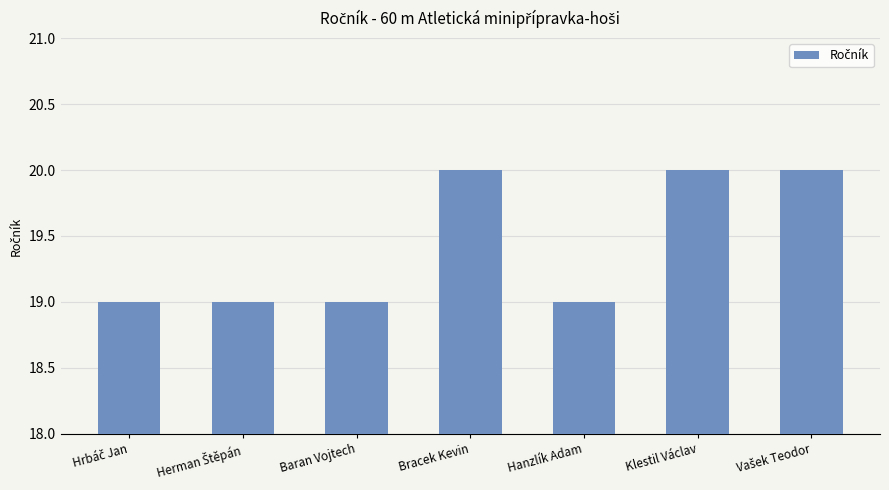

What is the value of the 2nd bar from the left?

19